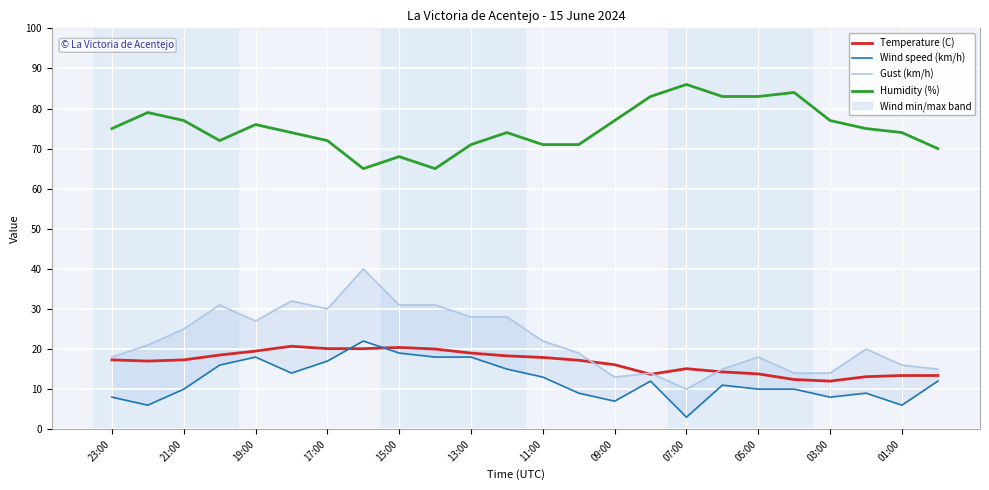

What are all the series names shown in the legend?

Temperature (C), Wind speed (km/h), Gust (km/h), Humidity (%)